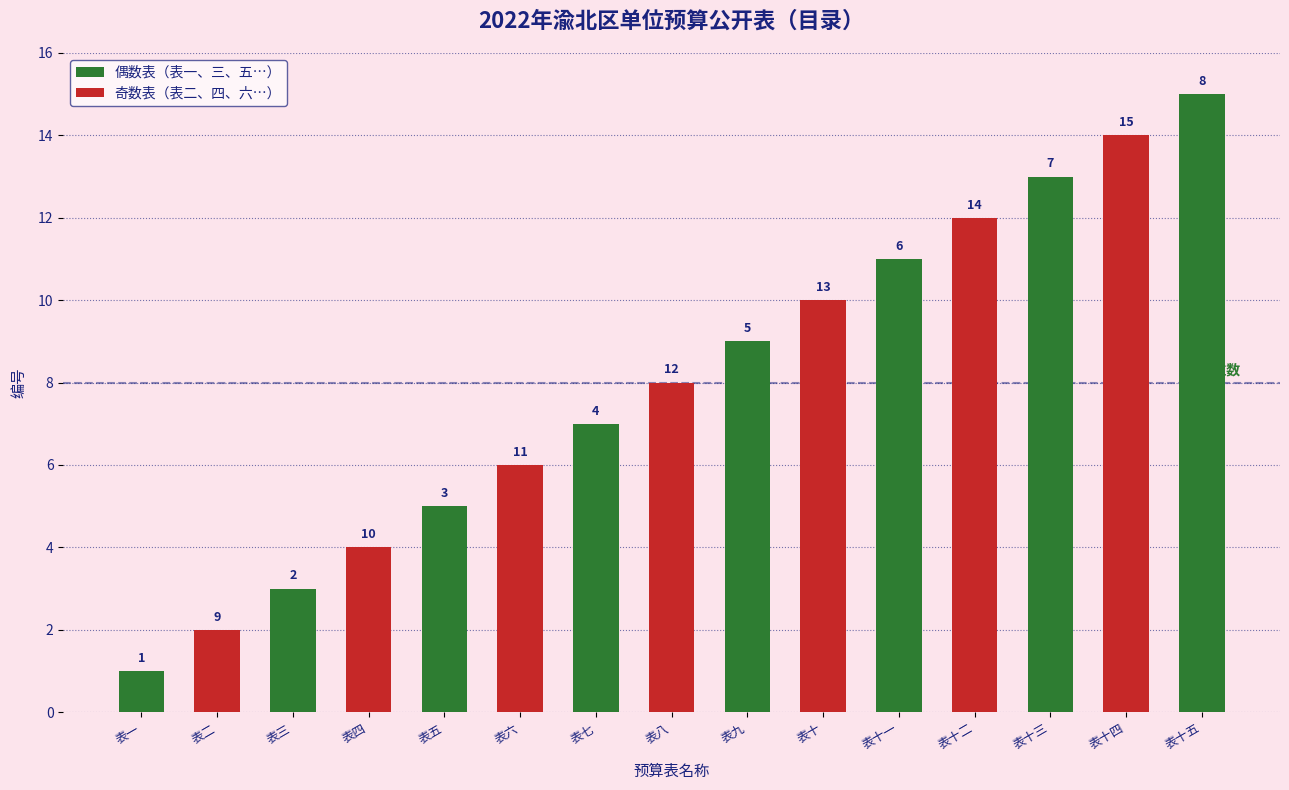

What is the ratio of the value at 表五 to the value at 表八?

0.6